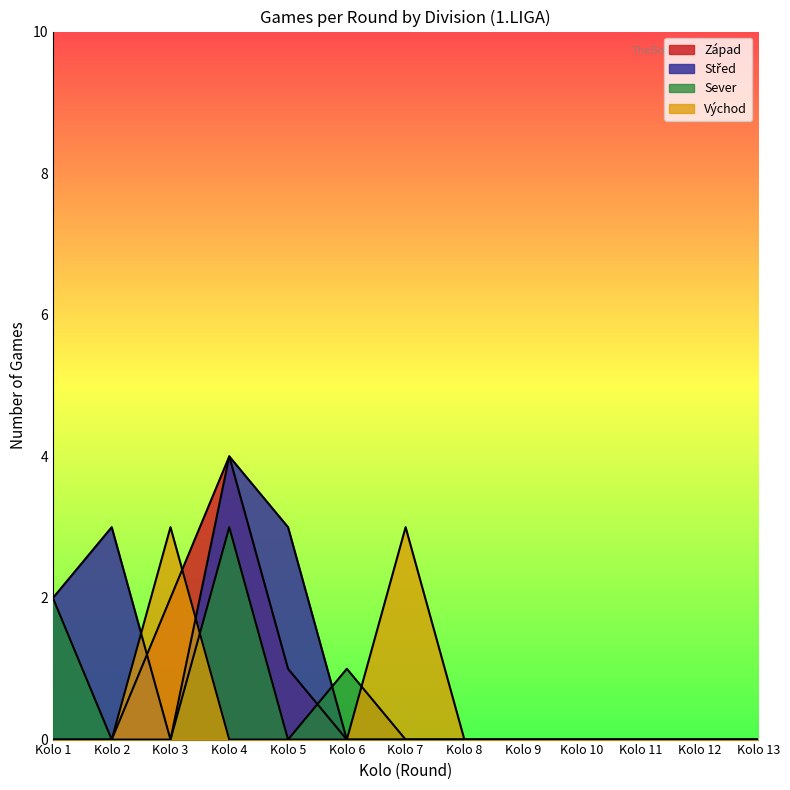

Count the Západ values in the range 0 to 2.

10